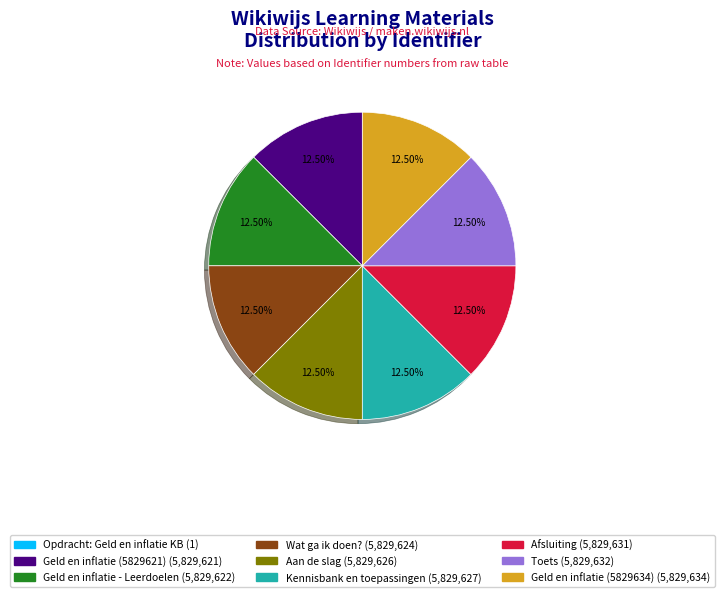

Is there a majority slice in this chart?

No